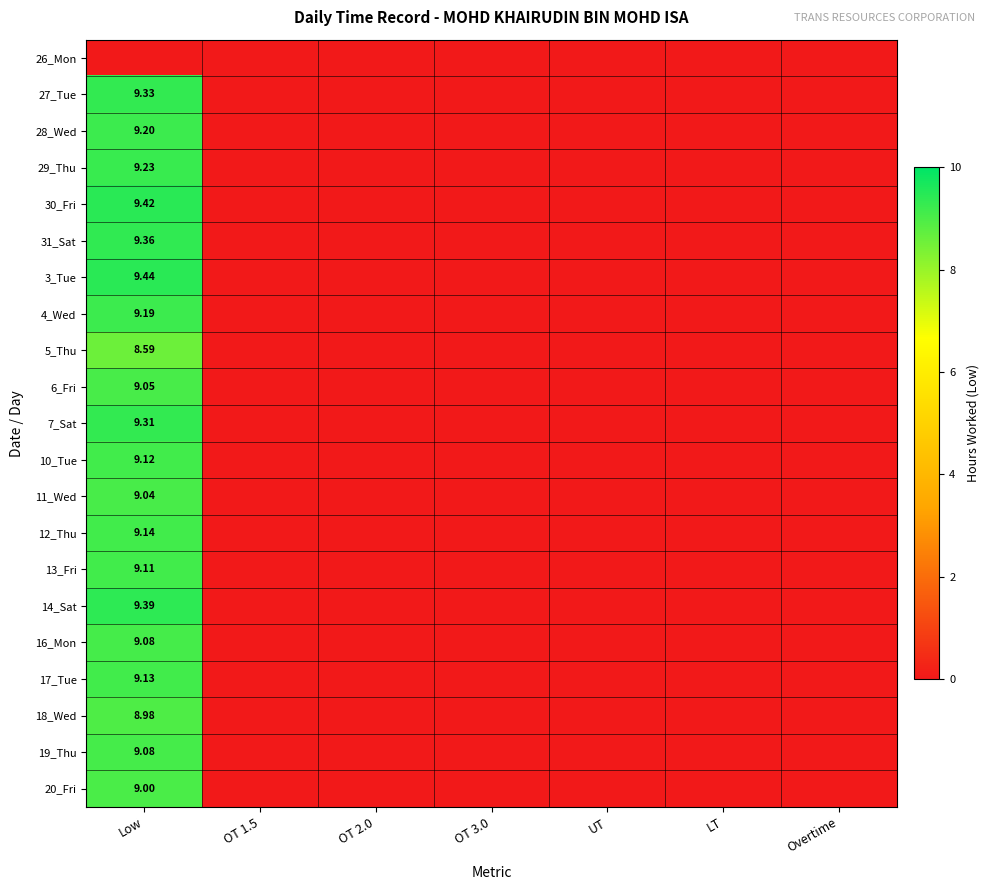

Rank the series at Low from lowest to highest value.

26_Mon, 5_Thu, 18_Wed, 20_Fri, 11_Wed, 6_Fri, 16_Mon, 19_Thu, 13_Fri, 10_Tue, 17_Tue, 12_Thu, 4_Wed, 28_Wed, 29_Thu, 7_Sat, 27_Tue, 31_Sat, 14_Sat, 30_Fri, 3_Tue